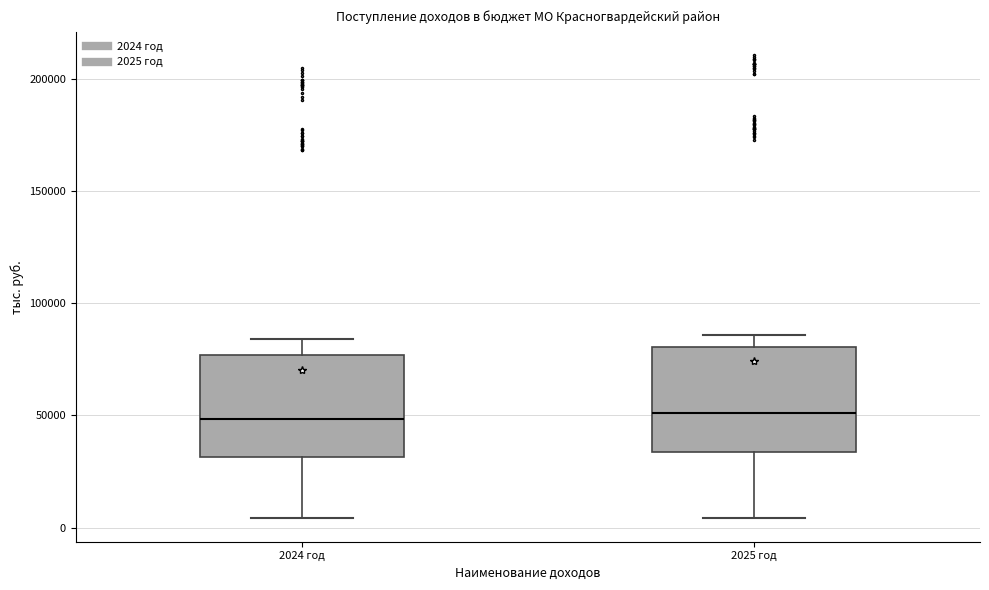

Where does the upper whisker of the box for 2024 год end on the y-axis? The values are not printed on the chart, so give them approximately, as read against the axis.

85000